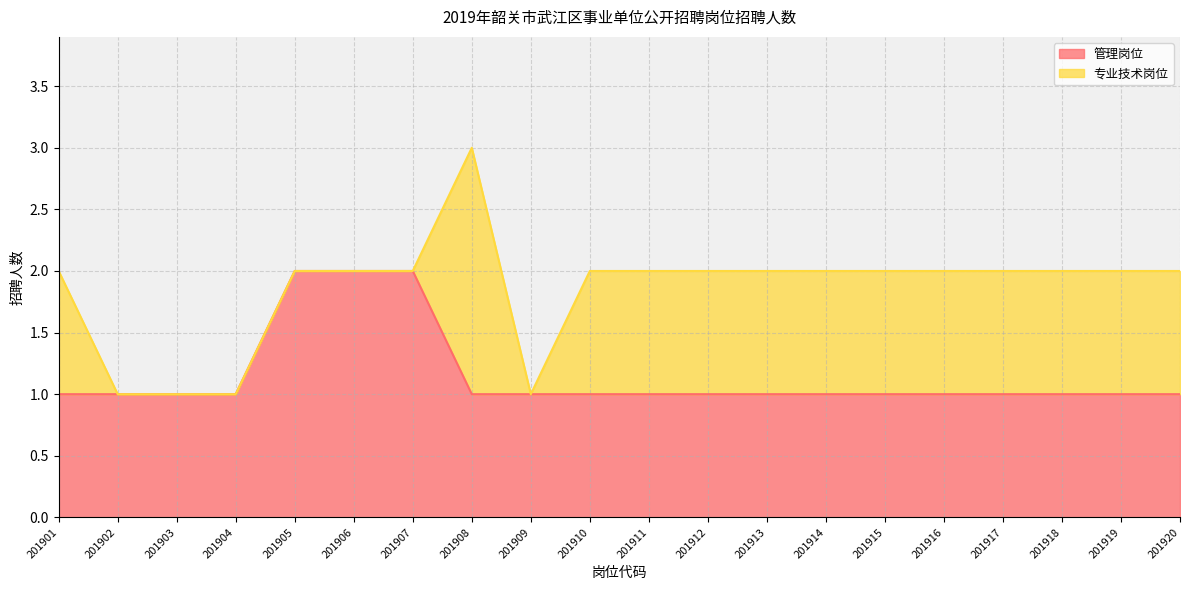

How many values are between 1 and 2?

20